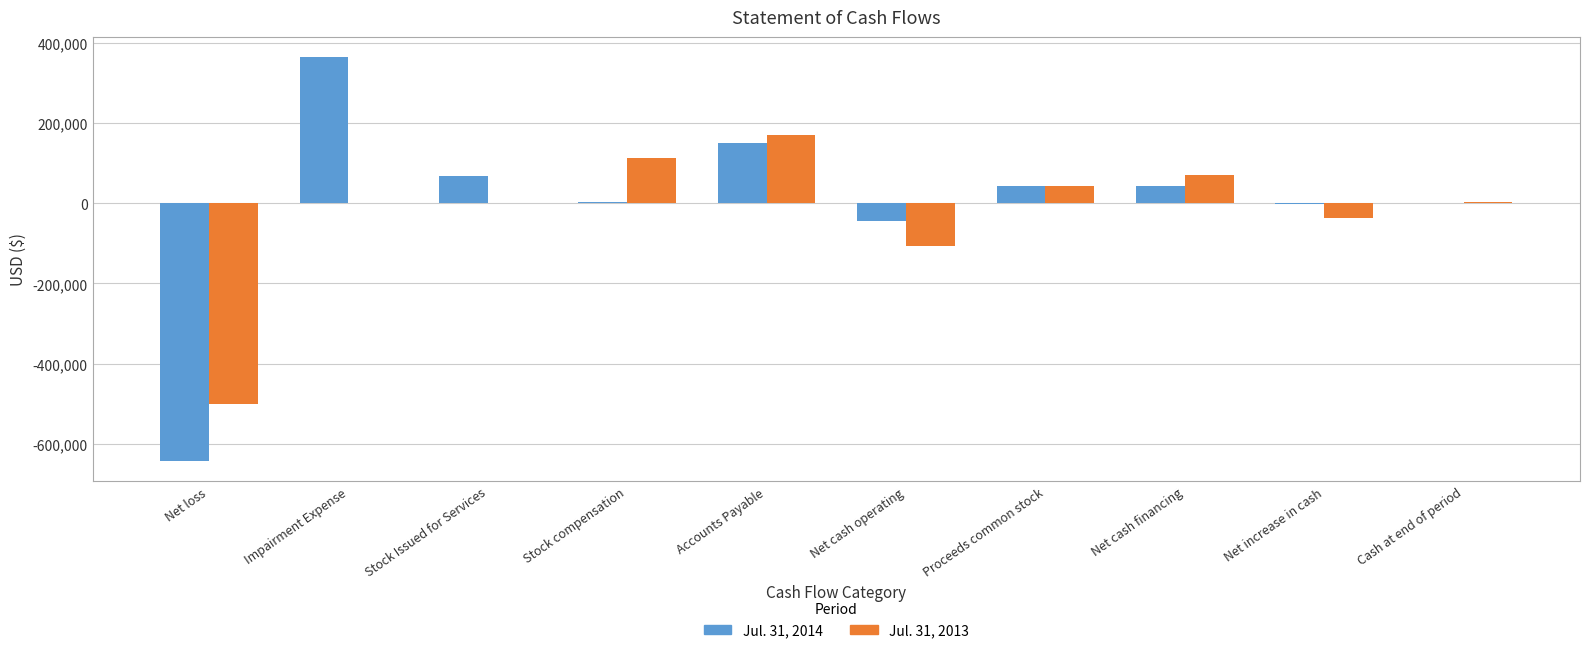

Which series changed the most between Net loss and Proceeds common stock?

Jul. 31, 2014